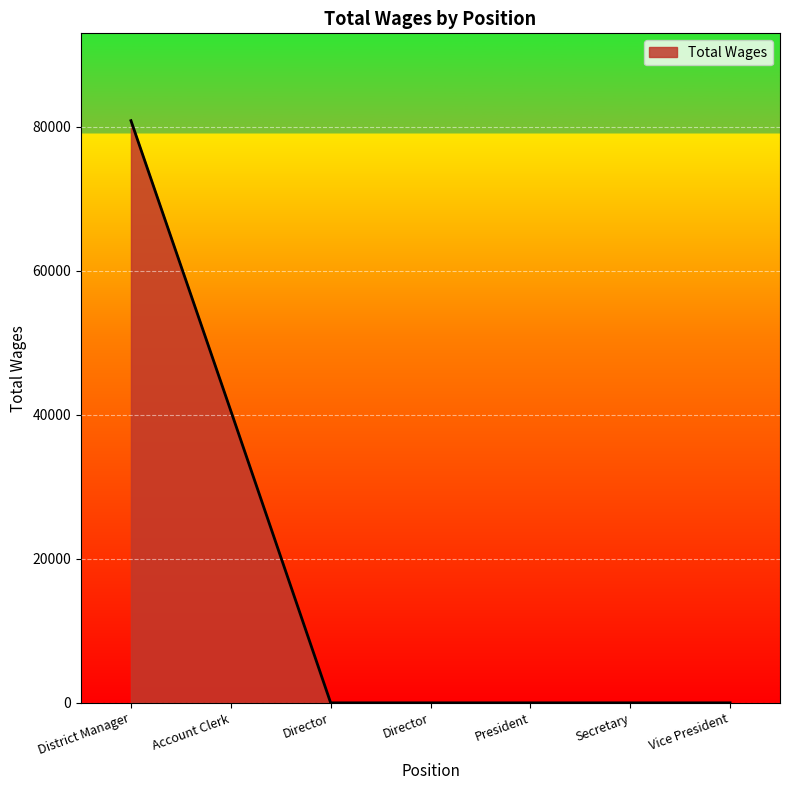

Reading left to right, transcribe all the data shown in this chart.

80870	40563	0	0	0	0	0